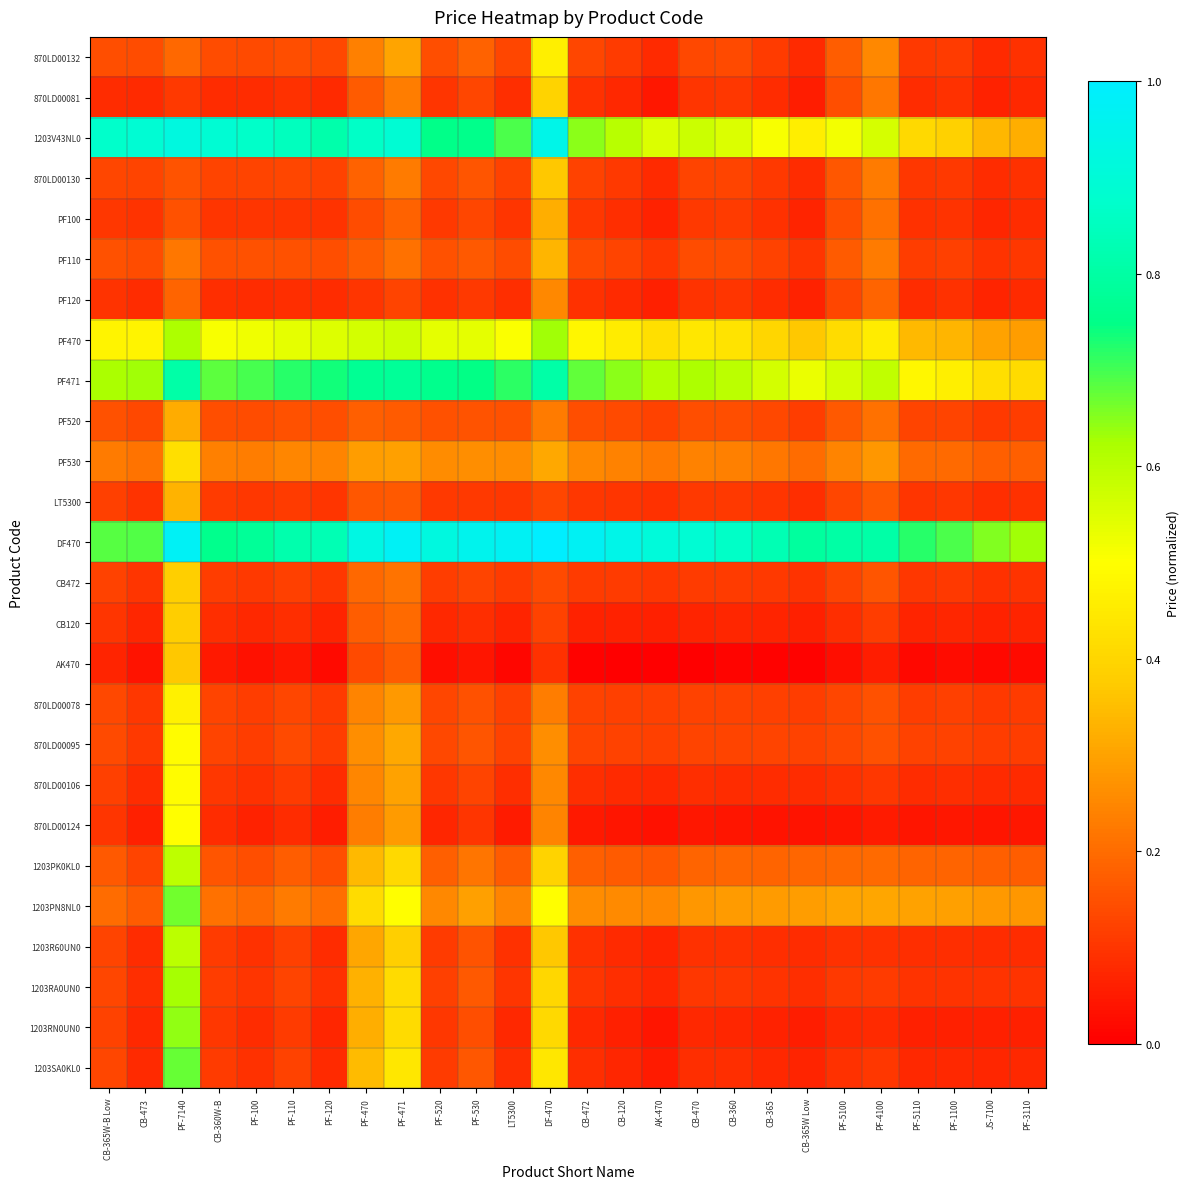

Reading right to left, list all the values displayed in this chart.

870LD00132: PF-3110=0.1	JS-7100=0.1	PF-1100=0.1	PF-5110=0.1	PF-4100=0.3	PF-5100=0.2	CB-365W Low=0.1	CB-365=0.1	CB-360=0.1	CB-470=0.1	AK-470=0.1	CB-120=0.1	CB-472=0.1	DF-470=0.5	LT5300=0.1	PF-530=0.2	PF-520=0.1	PF-471=0.3	PF-470=0.2	PF-120=0.1	PF-110=0.1	PF-100=0.1	CB-360W-B=0.1	PF-7140=0.2	CB-473=0.1	CB-365W-B Low=0.1
870LD00081: PF-3110=0.1	JS-7100=0.1	PF-1100=0.1	PF-5110=0.1	PF-4100=0.2	PF-5100=0.1	CB-365W Low=0.1	CB-365=0.1	CB-360=0.1	CB-470=0.1	AK-470=0.0	CB-120=0.1	CB-472=0.1	DF-470=0.4	LT5300=0.1	PF-530=0.1	PF-520=0.1	PF-471=0.2	PF-470=0.2	PF-120=0.1	PF-110=0.1	PF-100=0.1	CB-360W-B=0.1	PF-7140=0.1	CB-473=0.1	CB-365W-B Low=0.1
1203V43NL0: PF-3110=0.3	JS-7100=0.3	PF-1100=0.4	PF-5110=0.4	PF-4100=0.6	PF-5100=0.5	CB-365W Low=0.5	CB-365=0.5	CB-360=0.6	CB-470=0.6	AK-470=0.6	CB-120=0.6	CB-472=0.6	DF-470=0.9	LT5300=0.7	PF-530=0.8	PF-520=0.8	PF-471=0.9	PF-470=0.9	PF-120=0.8	PF-110=0.8	PF-100=0.9	CB-360W-B=0.9	PF-7140=0.9	CB-473=0.9	CB-365W-B Low=0.9
870LD00130: PF-3110=0.1	JS-7100=0.1	PF-1100=0.1	PF-5110=0.1	PF-4100=0.2	PF-5100=0.2	CB-365W Low=0.1	CB-365=0.1	CB-360=0.1	CB-470=0.1	AK-470=0.1	CB-120=0.1	CB-472=0.1	DF-470=0.4	LT5300=0.1	PF-530=0.2	PF-520=0.1	PF-471=0.2	PF-470=0.2	PF-120=0.1	PF-110=0.1	PF-100=0.1	CB-360W-B=0.1	PF-7140=0.2	CB-473=0.1	CB-365W-B Low=0.1
PF100: PF-3110=0.1	JS-7100=0.1	PF-1100=0.1	PF-5110=0.1	PF-4100=0.2	PF-5100=0.1	CB-365W Low=0.1	CB-365=0.1	CB-360=0.1	CB-470=0.1	AK-470=0.1	CB-120=0.1	CB-472=0.1	DF-470=0.3	LT5300=0.1	PF-530=0.1	PF-520=0.1	PF-471=0.2	PF-470=0.1	PF-120=0.1	PF-110=0.1	PF-100=0.1	CB-360W-B=0.1	PF-7140=0.1	CB-473=0.1	CB-365W-B Low=0.1
PF110: PF-3110=0.1	JS-7100=0.1	PF-1100=0.1	PF-5110=0.1	PF-4100=0.2	PF-5100=0.2	CB-365W Low=0.1	CB-365=0.1	CB-360=0.1	CB-470=0.1	AK-470=0.1	CB-120=0.1	CB-472=0.1	DF-470=0.3	LT5300=0.1	PF-530=0.2	PF-520=0.2	PF-471=0.2	PF-470=0.2	PF-120=0.1	PF-110=0.2	PF-100=0.1	CB-360W-B=0.1	PF-7140=0.2	CB-473=0.1	CB-365W-B Low=0.1
PF120: PF-3110=0.1	JS-7100=0.1	PF-1100=0.1	PF-5110=0.1	PF-4100=0.2	PF-5100=0.1	CB-365W Low=0.1	CB-365=0.1	CB-360=0.1	CB-470=0.1	AK-470=0.1	CB-120=0.1	CB-472=0.1	DF-470=0.3	LT5300=0.1	PF-530=0.1	PF-520=0.1	PF-471=0.1	PF-470=0.1	PF-120=0.1	PF-110=0.1	PF-100=0.1	CB-360W-B=0.1	PF-7140=0.2	CB-473=0.1	CB-365W-B Low=0.1
PF470: PF-3110=0.3	JS-7100=0.3	PF-1100=0.3	PF-5110=0.3	PF-4100=0.5	PF-5100=0.4	CB-365W Low=0.4	CB-365=0.4	CB-360=0.4	CB-470=0.4	AK-470=0.4	CB-120=0.5	CB-472=0.5	DF-470=0.6	LT5300=0.5	PF-530=0.5	PF-520=0.5	PF-471=0.6	PF-470=0.6	PF-120=0.5	PF-110=0.5	PF-100=0.5	CB-360W-B=0.5	PF-7140=0.6	CB-473=0.5	CB-365W-B Low=0.5
PF471: PF-3110=0.4	JS-7100=0.4	PF-1100=0.5	PF-5110=0.5	PF-4100=0.6	PF-5100=0.6	CB-365W Low=0.5	CB-365=0.6	CB-360=0.6	CB-470=0.6	AK-470=0.6	CB-120=0.6	CB-472=0.7	DF-470=0.8	LT5300=0.7	PF-530=0.7	PF-520=0.8	PF-471=0.8	PF-470=0.8	PF-120=0.7	PF-110=0.7	PF-100=0.7	CB-360W-B=0.7	PF-7140=0.8	CB-473=0.6	CB-365W-B Low=0.6
PF520: PF-3110=0.1	JS-7100=0.1	PF-1100=0.1	PF-5110=0.1	PF-4100=0.2	PF-5100=0.2	CB-365W Low=0.1	CB-365=0.1	CB-360=0.1	CB-470=0.1	AK-470=0.1	CB-120=0.1	CB-472=0.1	DF-470=0.2	LT5300=0.1	PF-530=0.2	PF-520=0.2	PF-471=0.2	PF-470=0.2	PF-120=0.1	PF-110=0.2	PF-100=0.1	CB-360W-B=0.1	PF-7140=0.3	CB-473=0.1	CB-365W-B Low=0.2
PF530: PF-3110=0.2	JS-7100=0.2	PF-1100=0.2	PF-5110=0.2	PF-4100=0.3	PF-5100=0.2	CB-365W Low=0.2	CB-365=0.2	CB-360=0.2	CB-470=0.2	AK-470=0.2	CB-120=0.2	CB-472=0.3	DF-470=0.3	LT5300=0.3	PF-530=0.3	PF-520=0.3	PF-471=0.3	PF-470=0.3	PF-120=0.2	PF-110=0.2	PF-100=0.2	CB-360W-B=0.2	PF-7140=0.4	CB-473=0.2	CB-365W-B Low=0.2
LT5300: PF-3110=0.1	JS-7100=0.1	PF-1100=0.1	PF-5110=0.1	PF-4100=0.2	PF-5100=0.1	CB-365W Low=0.1	CB-365=0.1	CB-360=0.1	CB-470=0.1	AK-470=0.1	CB-120=0.1	CB-472=0.1	DF-470=0.1	LT5300=0.1	PF-530=0.1	PF-520=0.1	PF-471=0.2	PF-470=0.2	PF-120=0.1	PF-110=0.1	PF-100=0.1	CB-360W-B=0.1	PF-7140=0.3	CB-473=0.1	CB-365W-B Low=0.1
DF470: PF-3110=0.6	JS-7100=0.7	PF-1100=0.7	PF-5110=0.7	PF-4100=0.8	PF-5100=0.8	CB-365W Low=0.8	CB-365=0.8	CB-360=0.9	CB-470=0.9	AK-470=0.9	CB-120=0.9	CB-472=1.0	DF-470=1.0	LT5300=1.0	PF-530=1.0	PF-520=0.9	PF-471=1.0	PF-470=0.9	PF-120=0.8	PF-110=0.8	PF-100=0.8	CB-360W-B=0.8	PF-7140=1.0	CB-473=0.7	CB-365W-B Low=0.7
CB472: PF-3110=0.1	JS-7100=0.1	PF-1100=0.1	PF-5110=0.1	PF-4100=0.2	PF-5100=0.1	CB-365W Low=0.1	CB-365=0.1	CB-360=0.1	CB-470=0.1	AK-470=0.1	CB-120=0.1	CB-472=0.1	DF-470=0.1	LT5300=0.1	PF-530=0.1	PF-520=0.1	PF-471=0.2	PF-470=0.2	PF-120=0.1	PF-110=0.1	PF-100=0.1	CB-360W-B=0.1	PF-7140=0.4	CB-473=0.1	CB-365W-B Low=0.1
CB120: PF-3110=0.1	JS-7100=0.1	PF-1100=0.1	PF-5110=0.1	PF-4100=0.1	PF-5100=0.1	CB-365W Low=0.1	CB-365=0.1	CB-360=0.1	CB-470=0.1	AK-470=0.1	CB-120=0.1	CB-472=0.1	DF-470=0.1	LT5300=0.1	PF-530=0.1	PF-520=0.1	PF-471=0.2	PF-470=0.2	PF-120=0.1	PF-110=0.1	PF-100=0.1	CB-360W-B=0.1	PF-7140=0.4	CB-473=0.1	CB-365W-B Low=0.1
AK470: PF-3110=0.0	JS-7100=0.0	PF-1100=0.0	PF-5110=0.0	PF-4100=0.1	PF-5100=0.0	CB-365W Low=0.0	CB-365=0.0	CB-360=0.0	CB-470=0.0	AK-470=0.0	CB-120=0.0	CB-472=0.0	DF-470=0.1	LT5300=0.0	PF-530=0.0	PF-520=0.0	PF-471=0.2	PF-470=0.1	PF-120=0.0	PF-110=0.0	PF-100=0.0	CB-360W-B=0.0	PF-7140=0.4	CB-473=0.0	CB-365W-B Low=0.1
870LD00078: PF-3110=0.1	JS-7100=0.1	PF-1100=0.1	PF-5110=0.1	PF-4100=0.2	PF-5100=0.1	CB-365W Low=0.1	CB-365=0.1	CB-360=0.1	CB-470=0.1	AK-470=0.1	CB-120=0.1	CB-472=0.1	DF-470=0.2	LT5300=0.1	PF-530=0.1	PF-520=0.1	PF-471=0.3	PF-470=0.2	PF-120=0.1	PF-110=0.1	PF-100=0.1	CB-360W-B=0.1	PF-7140=0.5	CB-473=0.1	CB-365W-B Low=0.1
870LD00095: PF-3110=0.1	JS-7100=0.1	PF-1100=0.1	PF-5110=0.1	PF-4100=0.2	PF-5100=0.1	CB-365W Low=0.1	CB-365=0.1	CB-360=0.1	CB-470=0.1	AK-470=0.1	CB-120=0.1	CB-472=0.1	DF-470=0.3	LT5300=0.1	PF-530=0.2	PF-520=0.1	PF-471=0.3	PF-470=0.3	PF-120=0.1	PF-110=0.1	PF-100=0.1	CB-360W-B=0.1	PF-7140=0.5	CB-473=0.1	CB-365W-B Low=0.1
870LD00106: PF-3110=0.1	JS-7100=0.1	PF-1100=0.1	PF-5110=0.1	PF-4100=0.1	PF-5100=0.1	CB-365W Low=0.1	CB-365=0.1	CB-360=0.1	CB-470=0.1	AK-470=0.1	CB-120=0.1	CB-472=0.1	DF-470=0.3	LT5300=0.1	PF-530=0.1	PF-520=0.1	PF-471=0.3	PF-470=0.2	PF-120=0.1	PF-110=0.1	PF-100=0.1	CB-360W-B=0.1	PF-7140=0.5	CB-473=0.1	CB-365W-B Low=0.1
870LD00124: PF-3110=0.0	JS-7100=0.0	PF-1100=0.0	PF-5110=0.0	PF-4100=0.1	PF-5100=0.0	CB-365W Low=0.0	CB-365=0.0	CB-360=0.0	CB-470=0.0	AK-470=0.0	CB-120=0.0	CB-472=0.1	DF-470=0.2	LT5300=0.1	PF-530=0.1	PF-520=0.1	PF-471=0.3	PF-470=0.2	PF-120=0.1	PF-110=0.1	PF-100=0.1	CB-360W-B=0.1	PF-7140=0.5	CB-473=0.1	CB-365W-B Low=0.1
1203PK0KL0: PF-3110=0.2	JS-7100=0.2	PF-1100=0.2	PF-5110=0.2	PF-4100=0.2	PF-5100=0.2	CB-365W Low=0.2	CB-365=0.2	CB-360=0.2	CB-470=0.2	AK-470=0.2	CB-120=0.2	CB-472=0.2	DF-470=0.4	LT5300=0.2	PF-530=0.2	PF-520=0.2	PF-471=0.4	PF-470=0.3	PF-120=0.1	PF-110=0.2	PF-100=0.1	CB-360W-B=0.2	PF-7140=0.6	CB-473=0.1	CB-365W-B Low=0.2
1203PN8NL0: PF-3110=0.3	JS-7100=0.3	PF-1100=0.3	PF-5110=0.3	PF-4100=0.3	PF-5100=0.3	CB-365W Low=0.3	CB-365=0.3	CB-360=0.3	CB-470=0.3	AK-470=0.3	CB-120=0.3	CB-472=0.3	DF-470=0.5	LT5300=0.2	PF-530=0.3	PF-520=0.3	PF-471=0.5	PF-470=0.4	PF-120=0.2	PF-110=0.2	PF-100=0.2	CB-360W-B=0.2	PF-7140=0.7	CB-473=0.2	CB-365W-B Low=0.2
1203R60UN0: PF-3110=0.1	JS-7100=0.1	PF-1100=0.1	PF-5110=0.1	PF-4100=0.1	PF-5100=0.1	CB-365W Low=0.1	CB-365=0.1	CB-360=0.1	CB-470=0.1	AK-470=0.1	CB-120=0.1	CB-472=0.1	DF-470=0.4	LT5300=0.1	PF-530=0.2	PF-520=0.1	PF-471=0.4	PF-470=0.3	PF-120=0.1	PF-110=0.1	PF-100=0.1	CB-360W-B=0.1	PF-7140=0.6	CB-473=0.1	CB-365W-B Low=0.1
1203RA0UN0: PF-3110=0.1	JS-7100=0.1	PF-1100=0.1	PF-5110=0.1	PF-4100=0.1	PF-5100=0.1	CB-365W Low=0.1	CB-365=0.1	CB-360=0.1	CB-470=0.1	AK-470=0.1	CB-120=0.1	CB-472=0.1	DF-470=0.4	LT5300=0.1	PF-530=0.2	PF-520=0.1	PF-471=0.4	PF-470=0.3	PF-120=0.1	PF-110=0.1	PF-100=0.1	CB-360W-B=0.1	PF-7140=0.6	CB-473=0.1	CB-365W-B Low=0.1
1203RN0UN0: PF-3110=0.1	JS-7100=0.1	PF-1100=0.1	PF-5110=0.1	PF-4100=0.1	PF-5100=0.1	CB-365W Low=0.1	CB-365=0.1	CB-360=0.1	CB-470=0.1	AK-470=0.0	CB-120=0.1	CB-472=0.1	DF-470=0.4	LT5300=0.1	PF-530=0.1	PF-520=0.1	PF-471=0.4	PF-470=0.3	PF-120=0.1	PF-110=0.1	PF-100=0.1	CB-360W-B=0.1	PF-7140=0.6	CB-473=0.1	CB-365W-B Low=0.1
1203SA0KL0: PF-3110=0.1	JS-7100=0.1	PF-1100=0.1	PF-5110=0.1	PF-4100=0.1	PF-5100=0.1	CB-365W Low=0.1	CB-365=0.1	CB-360=0.1	CB-470=0.1	AK-470=0.1	CB-120=0.1	CB-472=0.1	DF-470=0.4	LT5300=0.1	PF-530=0.2	PF-520=0.1	PF-471=0.4	PF-470=0.3	PF-120=0.1	PF-110=0.1	PF-100=0.1	CB-360W-B=0.1	PF-7140=0.7	CB-473=0.1	CB-365W-B Low=0.1